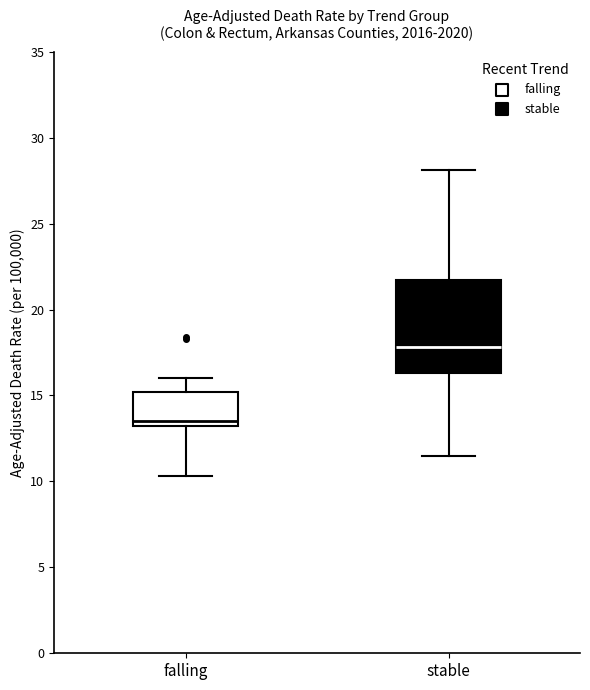

Reading left to right, transcribe this box plot: for each box, give where its median line is, the range the box spans, and where its two whiskers end, as read against the y-axis. The values are not printed on the chart, so give them approximately, as read against the axis.

falling: median 13.5, box 13.0 to 15.0, whiskers 10.5 to 16.0
stable: median 18.0, box 16.5 to 21.5, whiskers 11.5 to 28.0